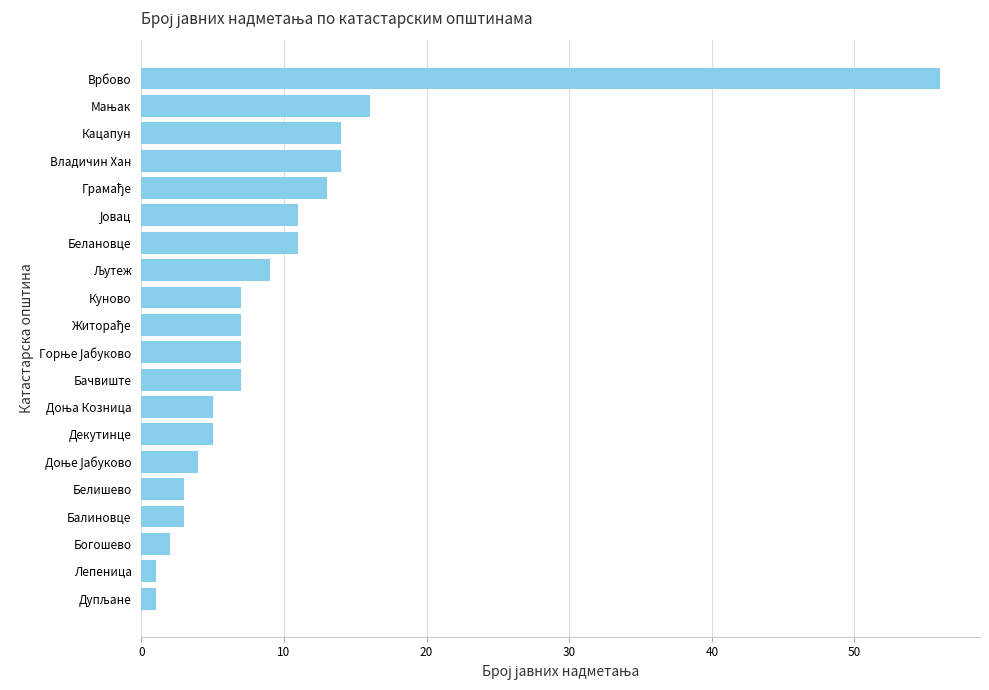

What is the difference between the maximum and minimum values?

55